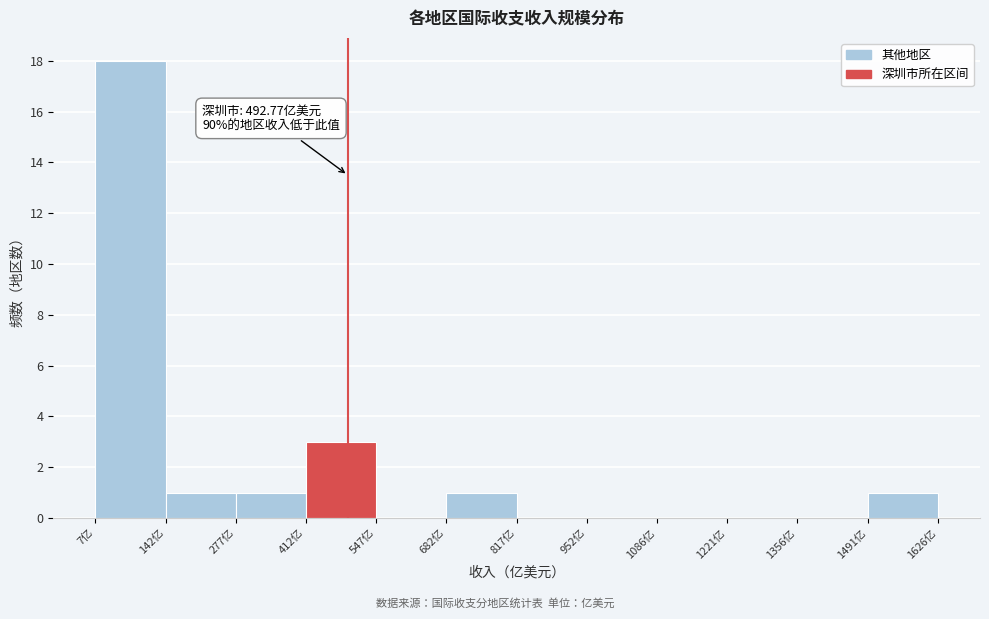

Which range on the x-axis has the tallest bar?

0 to 140